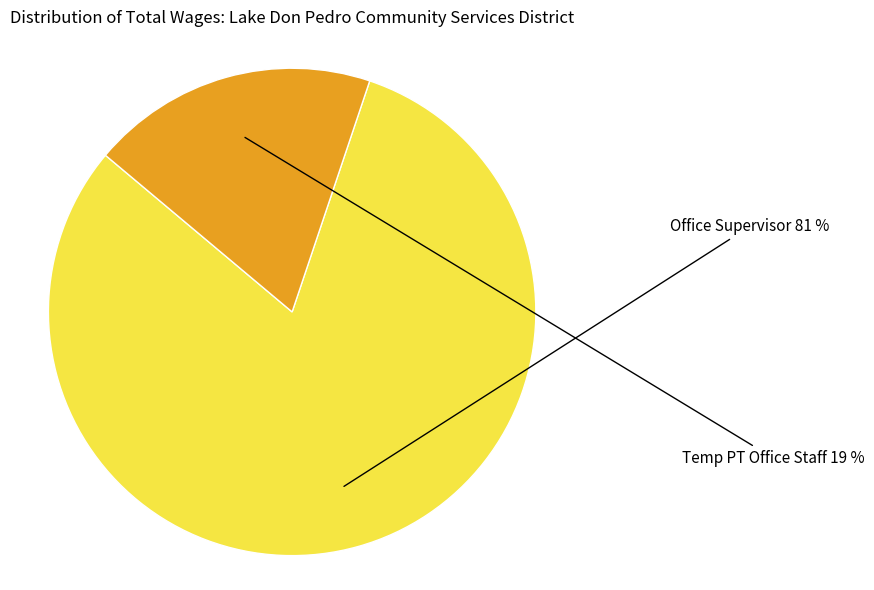

Does any single category account for the majority?

Yes